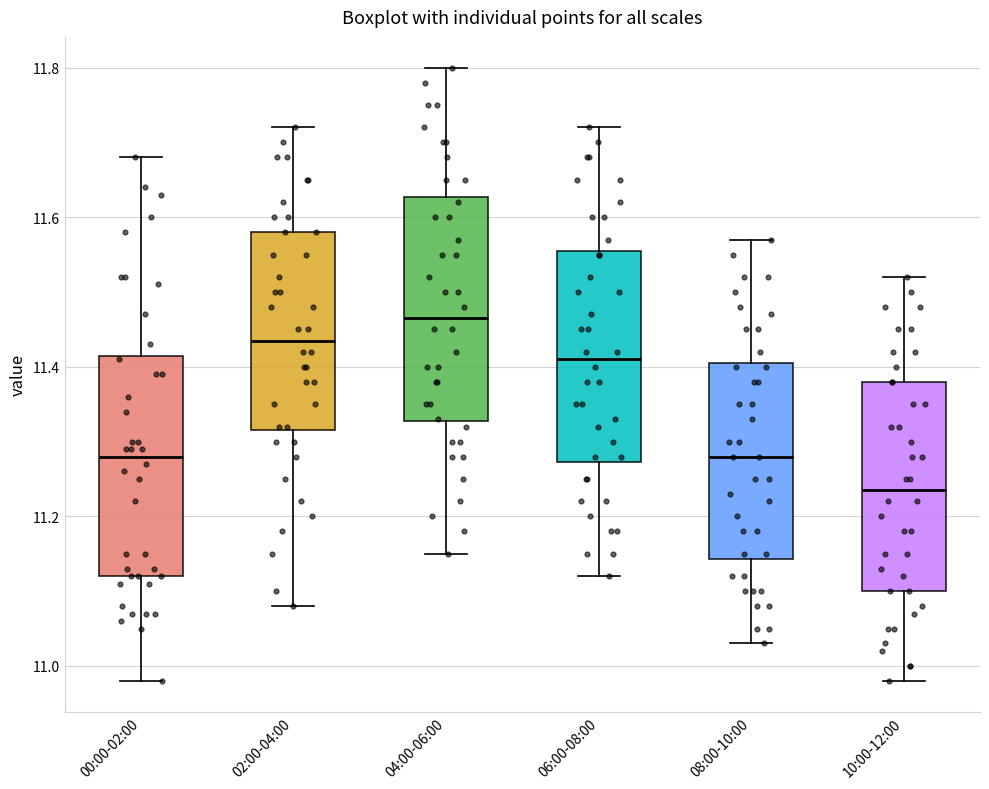

Reading left to right, read every box against the y-axis: the position of its median line, the range the box covers, and the ends of its whiskers. The values are not printed on the chart, so give them approximately, as read against the axis.

00:00-02:00: median 11.28, box 11.12 to 11.42, whiskers 10.98 to 11.68
02:00-04:00: median 11.44, box 11.32 to 11.58, whiskers 11.08 to 11.72
04:00-06:00: median 11.46, box 11.32 to 11.62, whiskers 11.16 to 11.80
06:00-08:00: median 11.42, box 11.28 to 11.56, whiskers 11.12 to 11.72
08:00-10:00: median 11.28, box 11.14 to 11.40, whiskers 11.04 to 11.58
10:00-12:00: median 11.24, box 11.10 to 11.38, whiskers 10.98 to 11.52